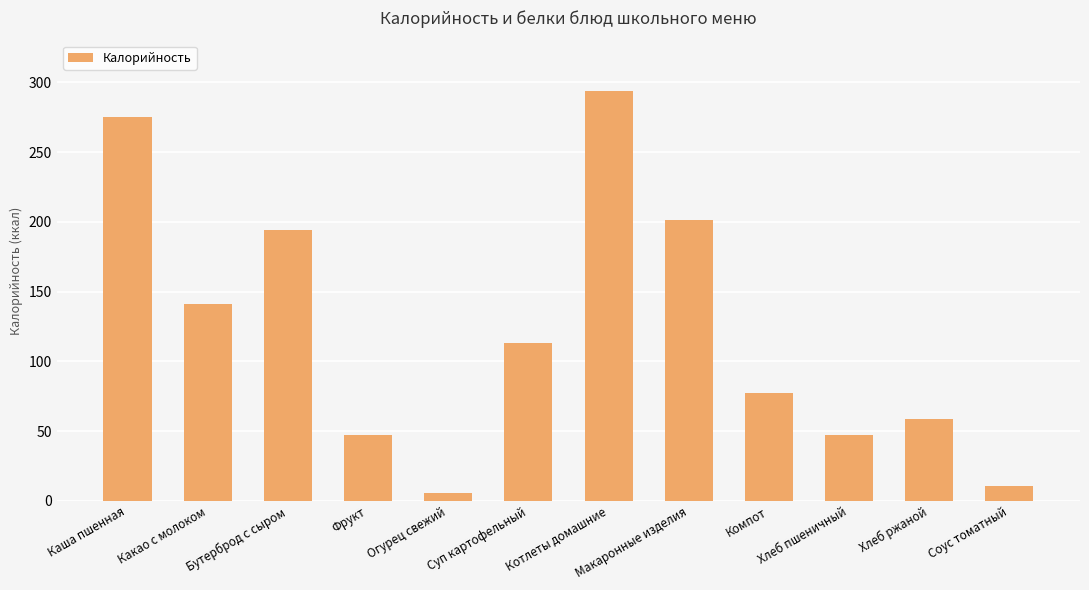

Reading left to right, extract all data points from this chart.

Каша пшенная=275	Какао с молоком=141	Бутерброд с сыром=194	Фрукт=47	Огурец свежий=6	Суп картофельный=113	Котлеты домашние=294	Макаронные изделия=201	Компот=77	Хлеб пшеничный=47	Хлеб ржаной=59	Соус томатный=11